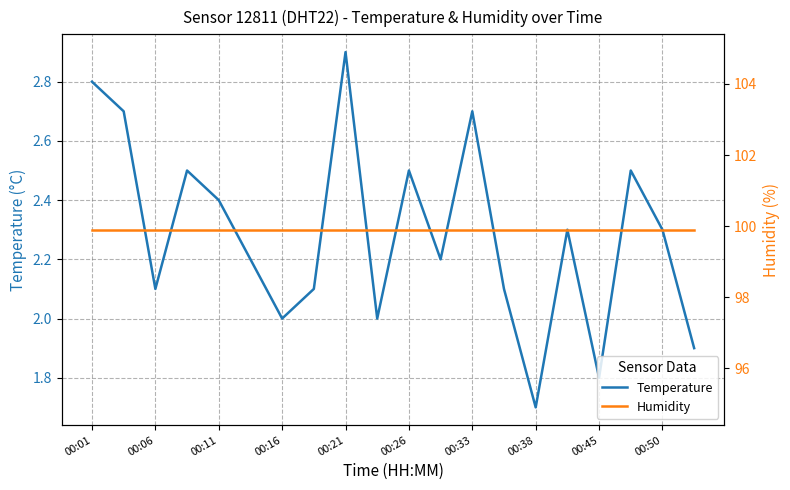

Reading left to right, list all the values displayed in this chart.

Temperature: 2.8	2.7	2.1	2.5	2.4	2.2	2.0	2.1	2.9	2.0	2.5	2.2	2.7	2.1	1.7	2.3	1.8	2.5	2.3	1.9
Humidity: 99.9	99.9	99.9	99.9	99.9	99.9	99.9	99.9	99.9	99.9	99.9	99.9	99.9	99.9	99.9	99.9	99.9	99.9	99.9	99.9